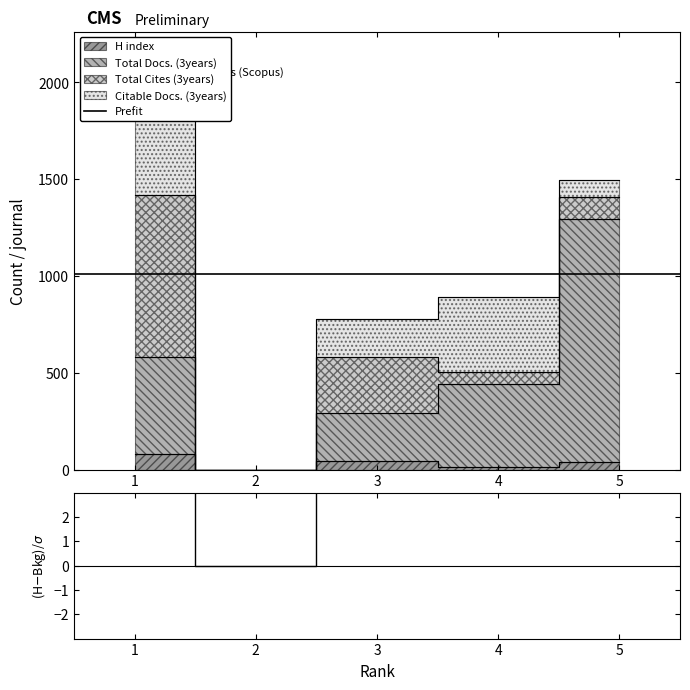

True or false: Total Docs. (3years) and H index intersect in this chart.

False